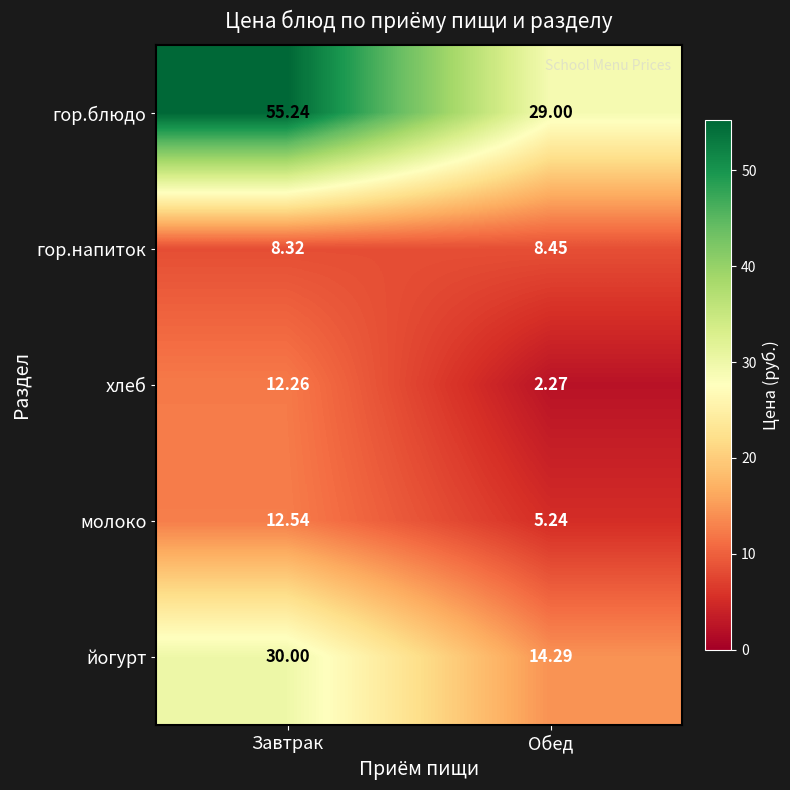

Which label corresponds to the largest value in the chart?

Завтрак